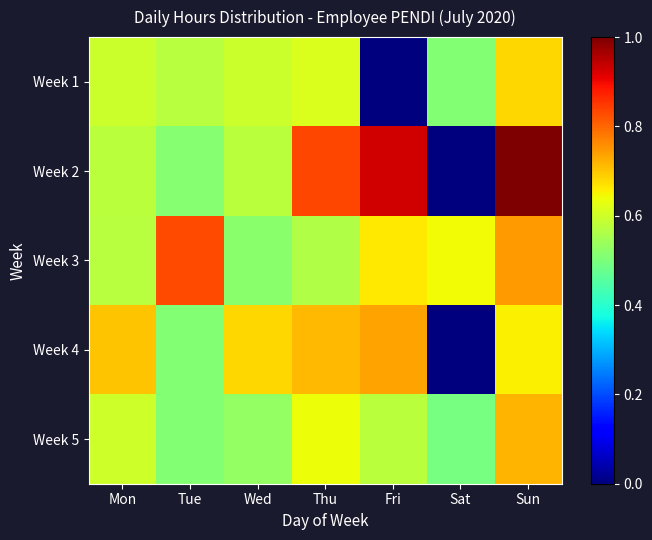

At Sun, list the series in order from largest to smallest.

Week 2, Week 3, Week 5, Week 1, Week 4